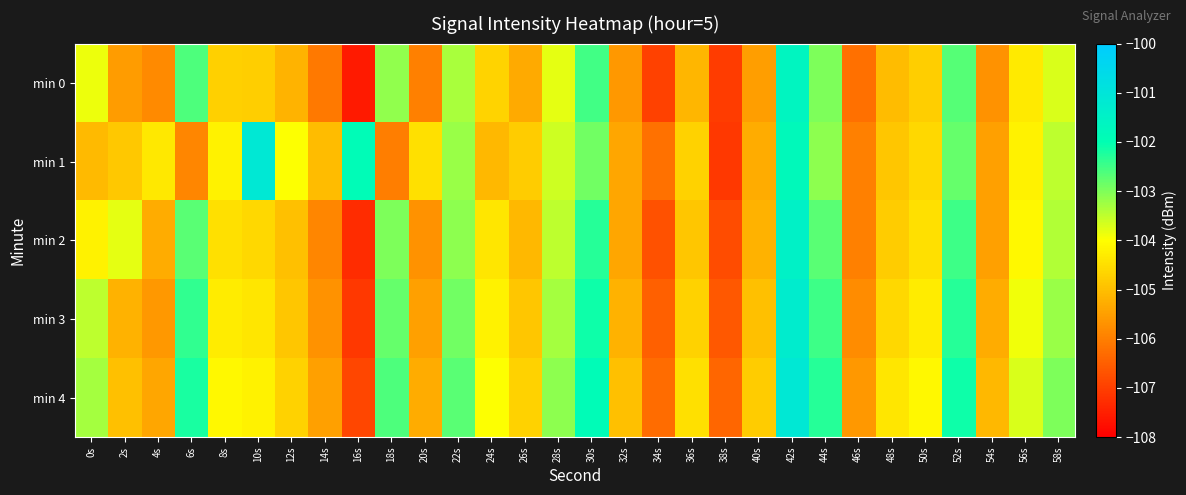

What is the spread (max minus min) of values at 12s?

1.2